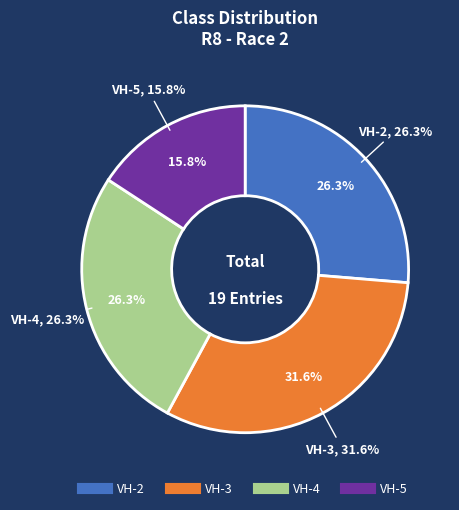

Count the number of slices in the pie.

4